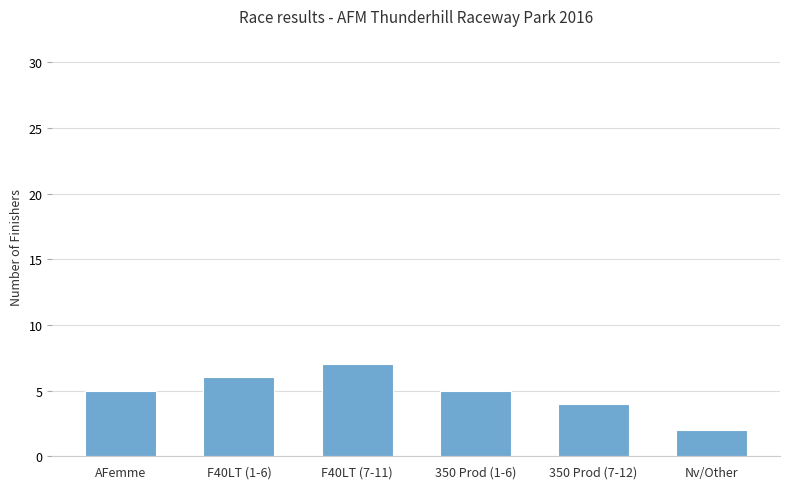

What value does the data have at F40LT (1-6)?

6